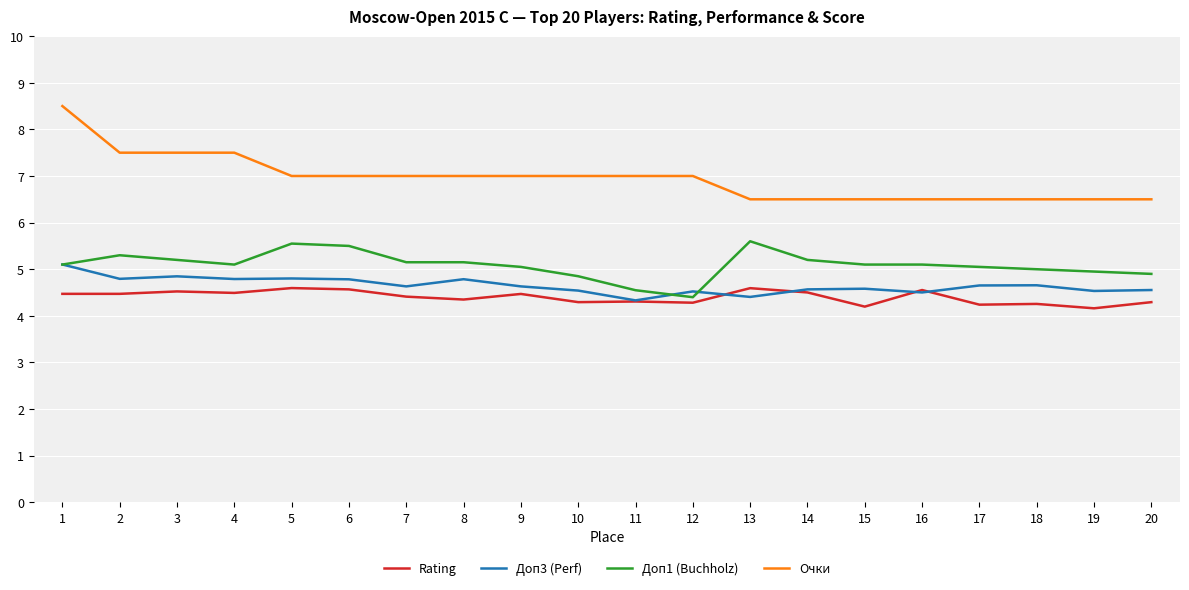

Which series has the largest total across all categories?

Очки